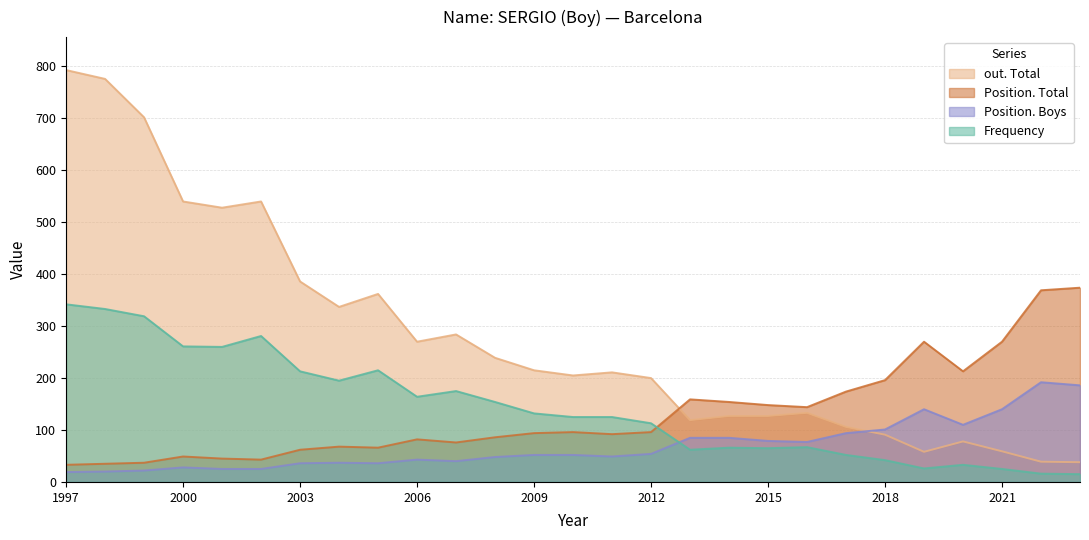

Is it true that out. Total equals 51 at 2020?

False